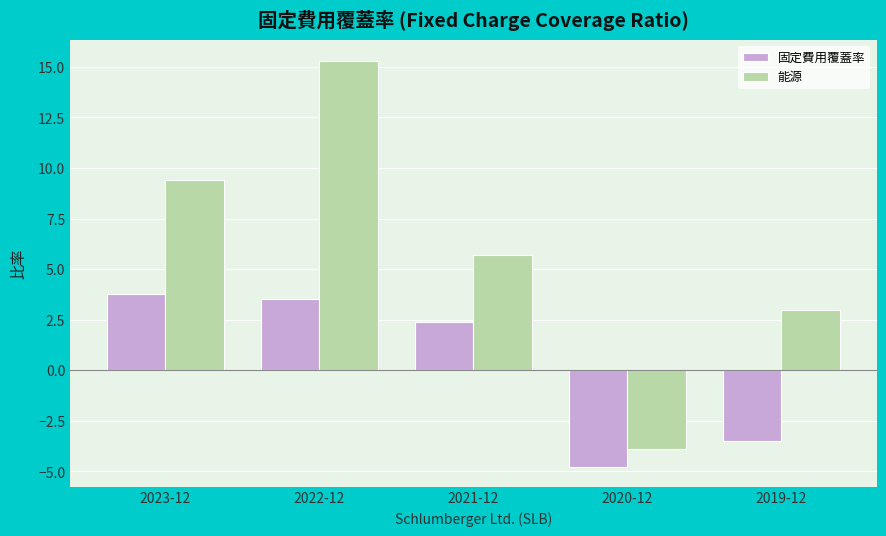

Reading left to right, what are all the values shown in this chart?

固定費用覆蓋率: 2023-12=3.8	2022-12=3.5	2021-12=2.4	2020-12=-4.8	2019-12=-3.5
能源: 2023-12=9.4	2022-12=15.3	2021-12=5.7	2020-12=-3.9	2019-12=3.0